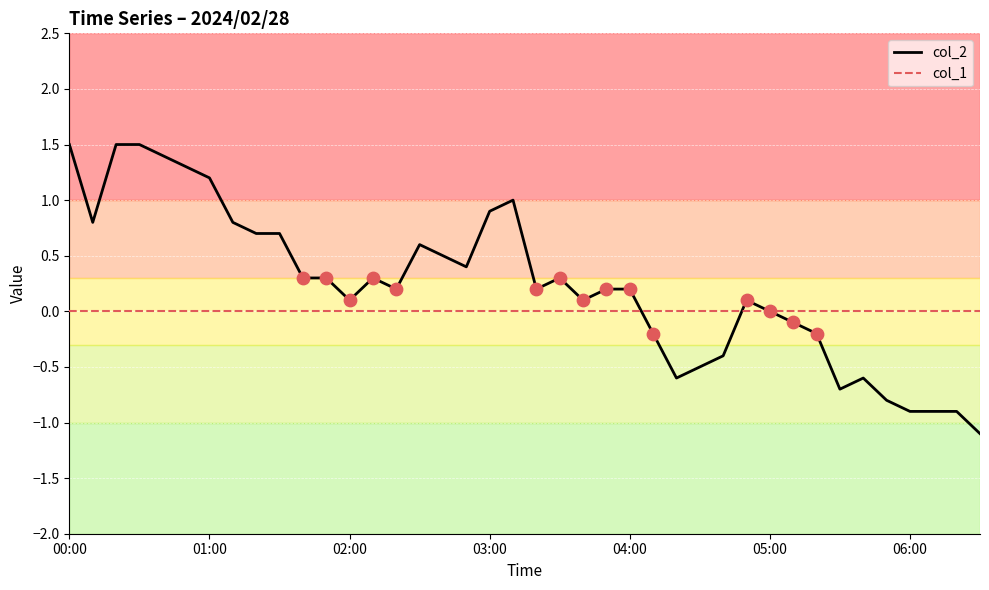

What are all the series names shown in the legend?

col_2, col_1